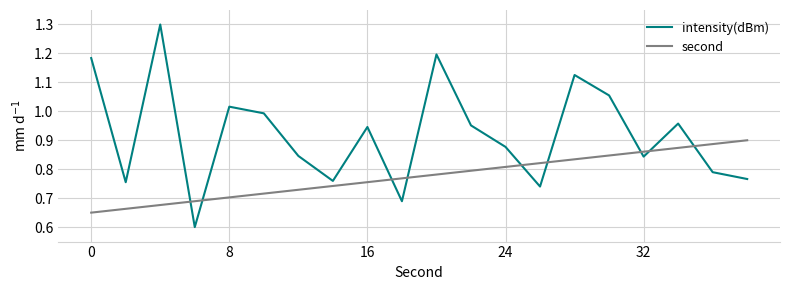

Which series has the largest total across all categories?

intensity(dBm)